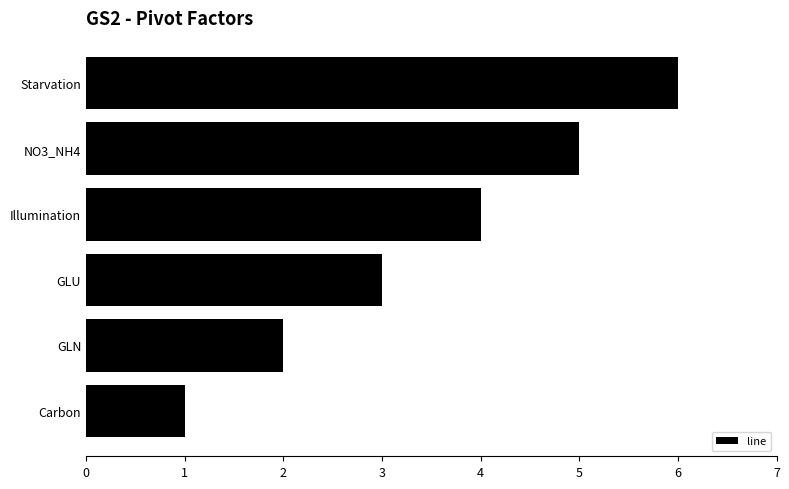

Rank the categories by value from highest to lowest.

Starvation, NO3_NH4, Illumination, GLU, GLN, Carbon